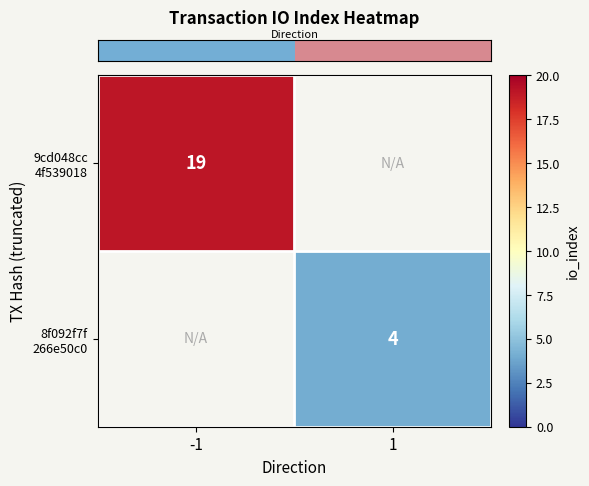

Which category has the lowest value in the row_1 series?

-1